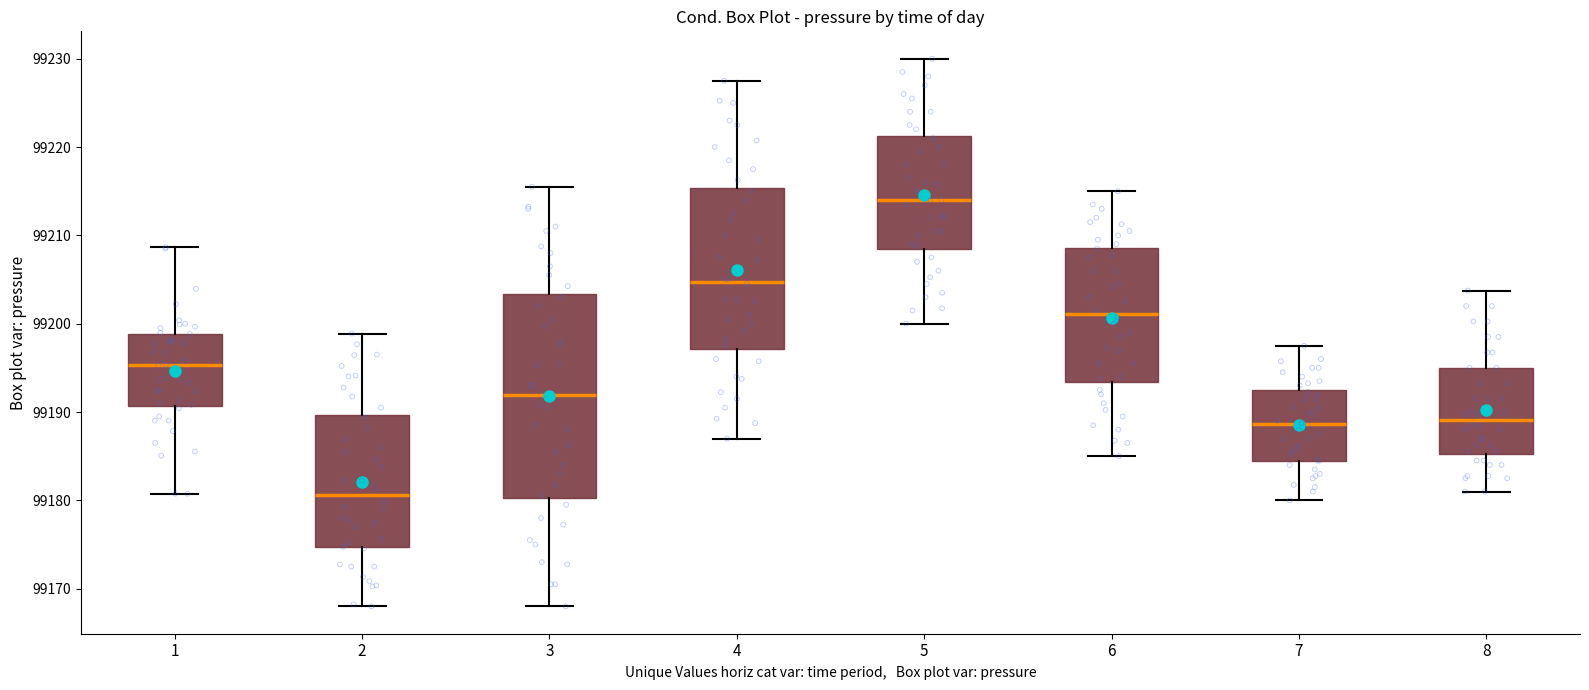

Which box has the lowest median line?

2